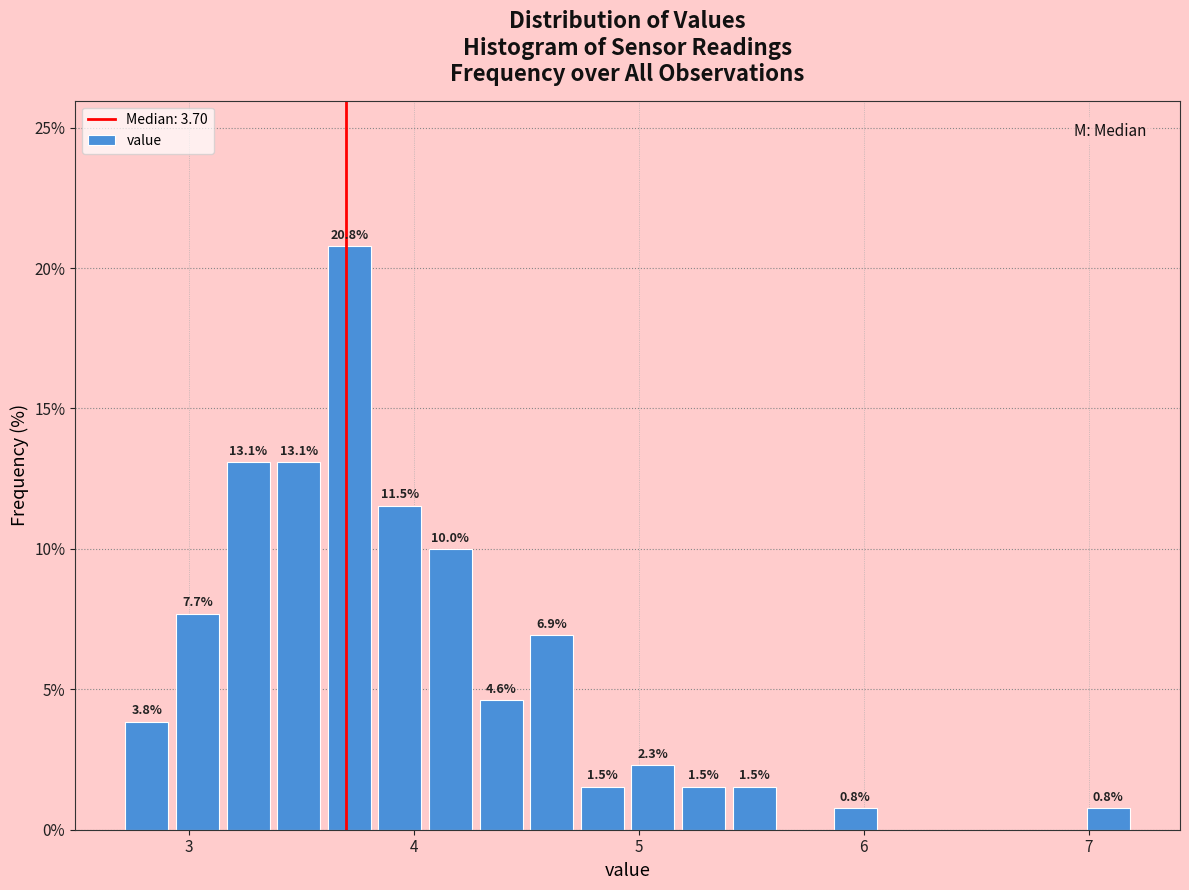

Read against the x-axis, roughly where is the centre of the tallest bar?

3.7